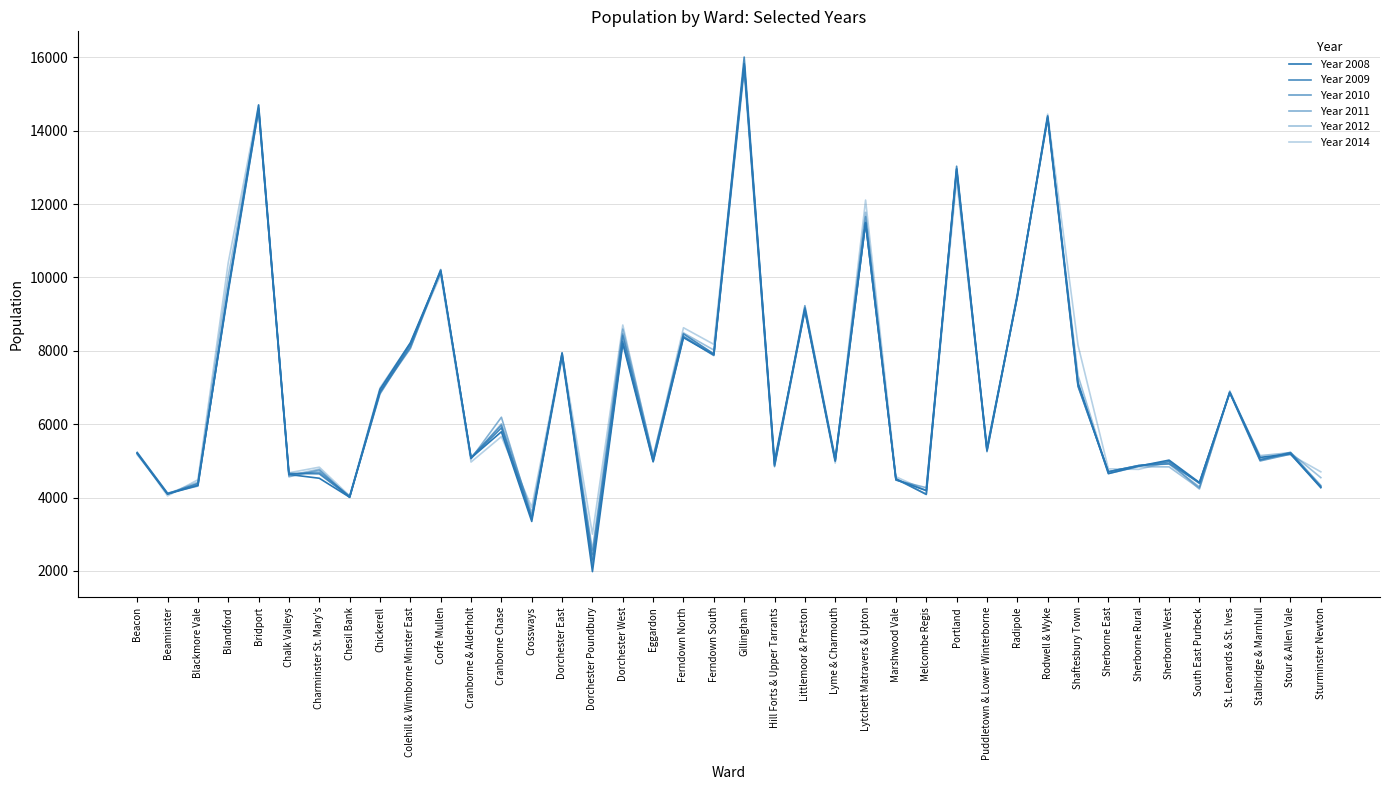

Reading left to right, what are all the values shown in this chart?

Year 2008: 5211	4097	4330	9662	14702	4630	4527	4010	6953	8220	10179	5081	5794	3349	7944	1982	8197	4978	8360	7888	15829	5005	9108	4994	11481	4489	4191	12961	5333	9492	14379	7134	4652	4857	5021	4411	6871	5095	5193	4269
Year 2009: 5202	4094	4384	9610	14584	4659	4648	4015	6873	8182	10165	5077	5899	3428	7938	2176	8253	5035	8461	7917	16008	4908	9172	5010	11490	4520	4084	13033	5295	9489	14409	7071	4705	4869	4979	4386	6867	5027	5222	4287
Year 2010: 5221	4111	4344	9684	14560	4637	4691	4040	6825	8128	10205	5099	5969	3424	7817	2314	8409	4979	8385	7871	15767	4864	9231	5071	11502	4501	4095	12952	5251	9516	14349	7033	4704	4875	4923	4407	6853	4999	5185	4304
Year 2011: 5234	4123	4313	9739	14616	4568	4746	4010	6878	8063	10218	5060	6190	3481	7859	2456	8458	5077	8396	7908	15650	4841	9141	5045	11659	4476	4270	12888	5273	9476	14330	7037	4702	4875	4916	4288	6879	5035	5236	4331
Year 2012: 5171	4104	4418	10037	14611	4603	4774	4002	6933	8082	10154	5062	6011	3581	7871	2568	8592	5130	8488	8021	15814	4873	9095	5014	11777	4482	4196	12869	5283	9552	14338	7324	4658	4841	4837	4249	6860	5143	5224	4544
Year 2014: 5219	4047	4485	10405	14705	4676	4829	4046	6991	8211	10067	4969	5662	3738	7926	3003	8704	5083	8630	8177	15810	4914	9110	4941	12110	4568	4193	12658	5387	9452	14452	8152	4784	4769	4972	4230	6913	5074	5170	4702